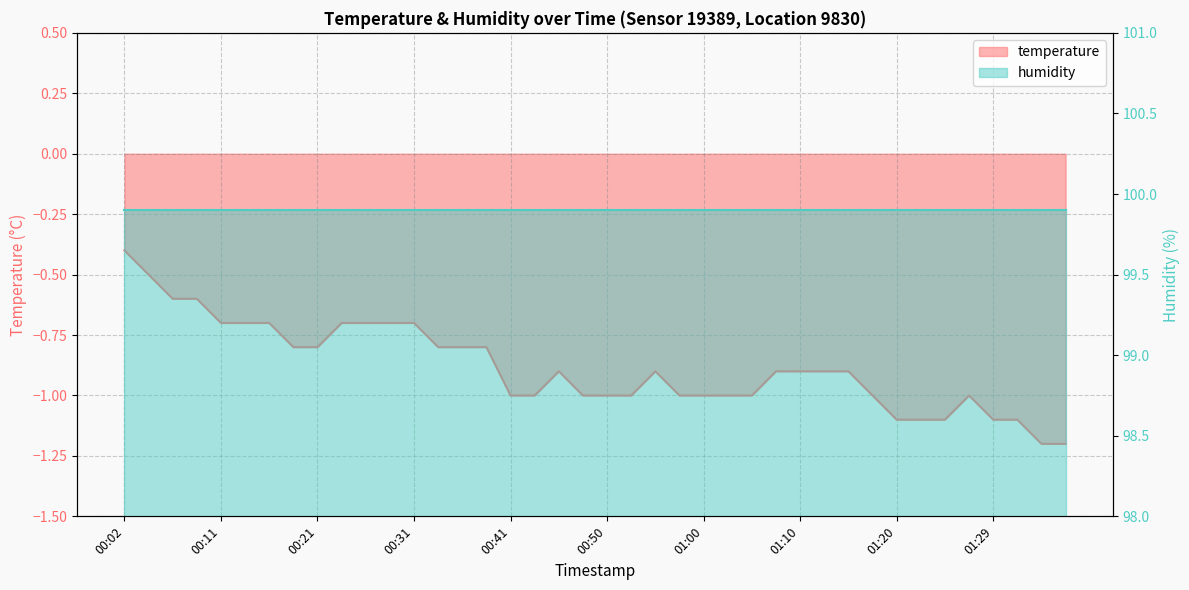

What is the change in value from 00:31 to 01:25?

-0.4